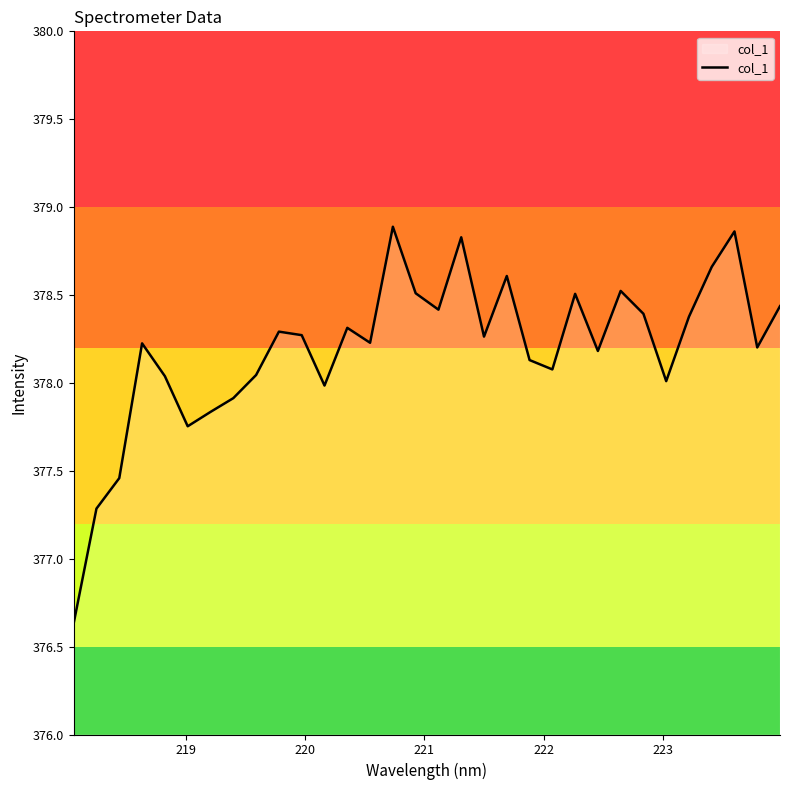

What is the difference between the maximum and minimum values?

2.3